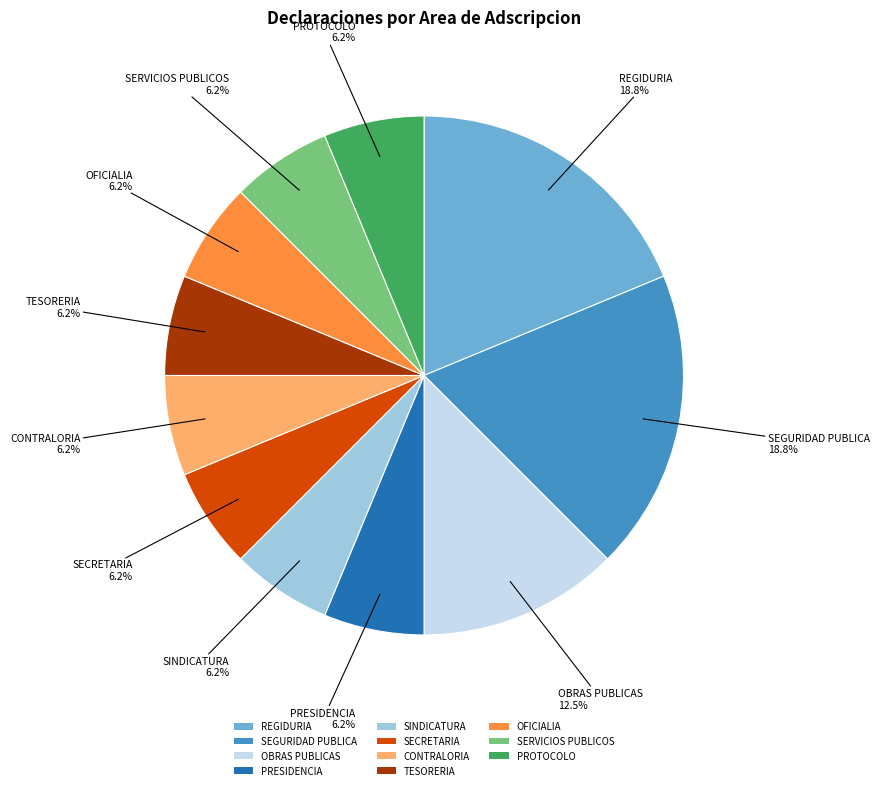

Is the sum of OFICIALIA and CONTRALORIA greater than half?

No